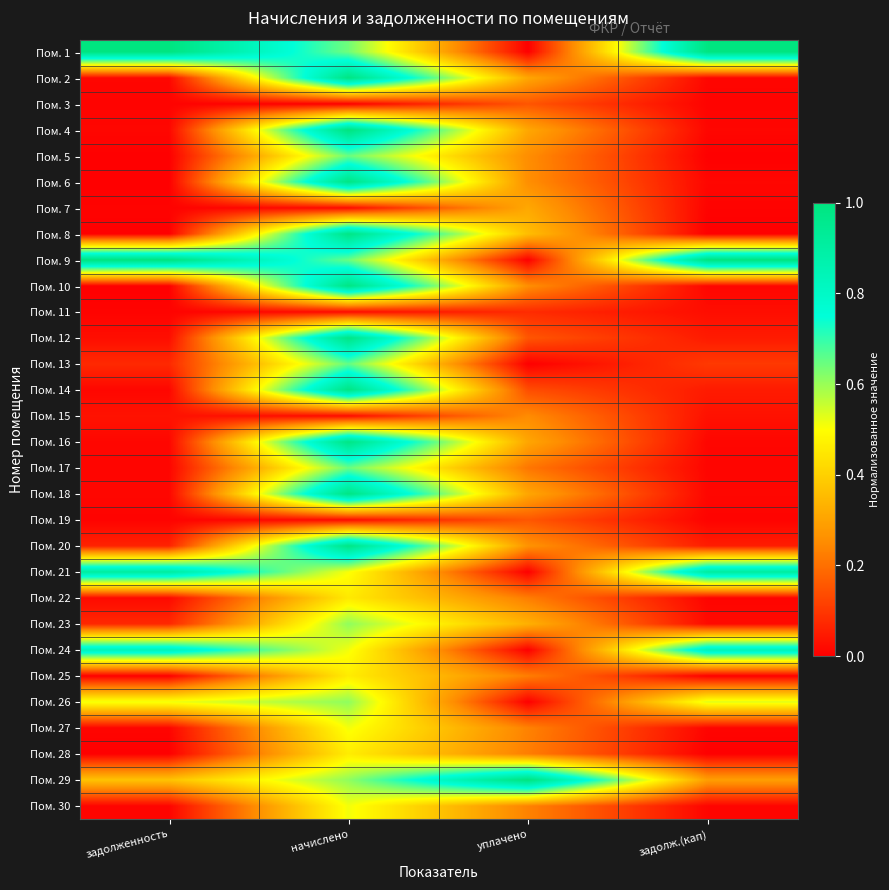

At which category is the sum across all series the highest?

начислено